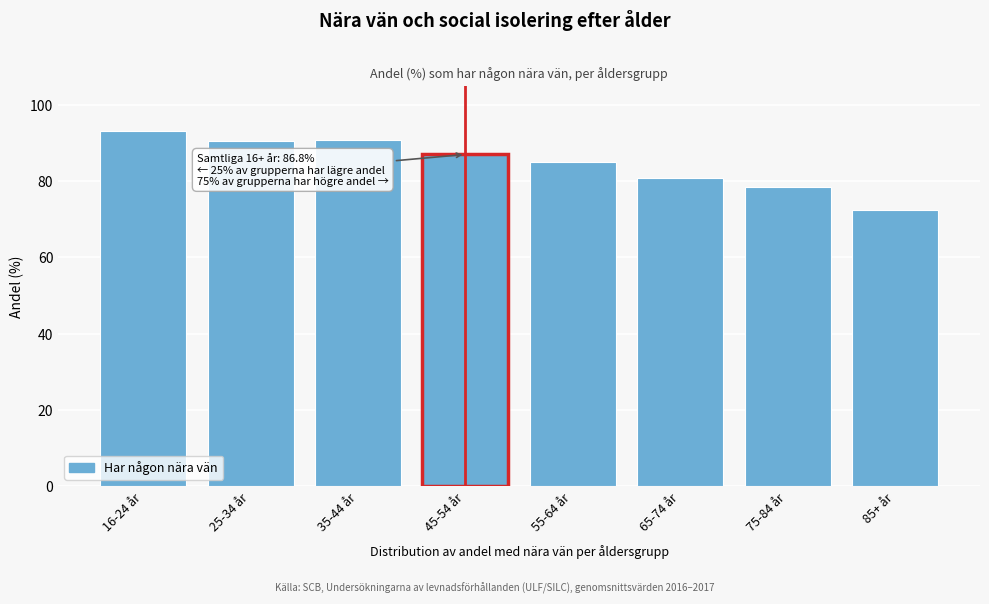

At which category does the chart reach its peak across all series?

16-24 år